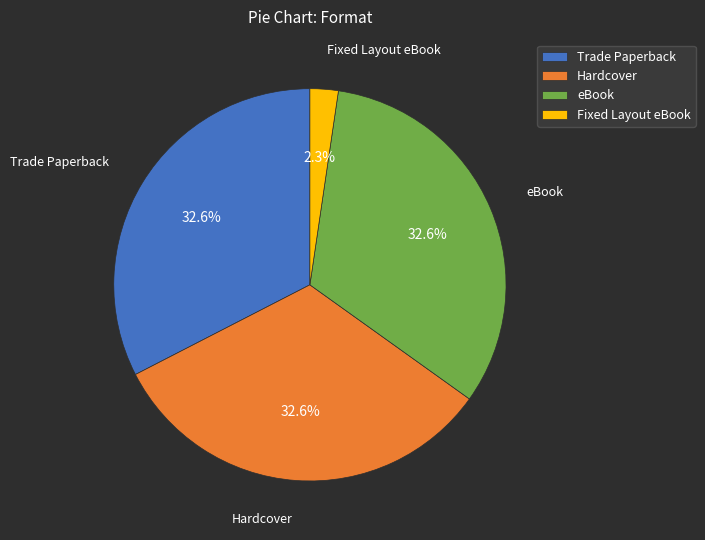

Which slice is the smallest?

Fixed Layout eBook